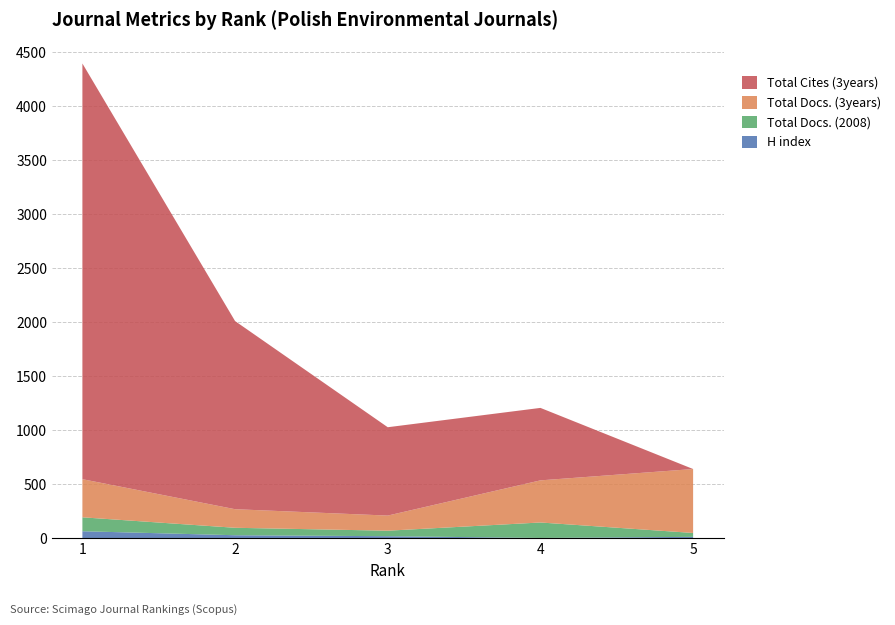

Reading right to left, transcribe all the data shown in this chart.

H index: 15	5	21	30	67
Total Docs. (2008): 36	143	51	69	129
Total Docs. (3years): 592	390	140	172	353
Total Cites (3years): 0	671	818	1742	3849